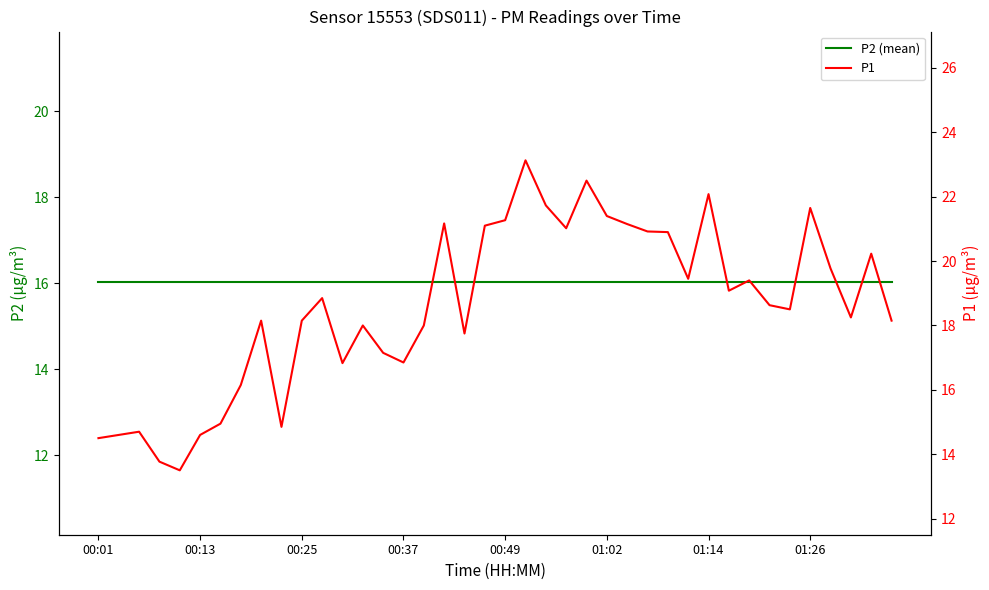

True or false: P1 has a value of 7.6 at 37.

False